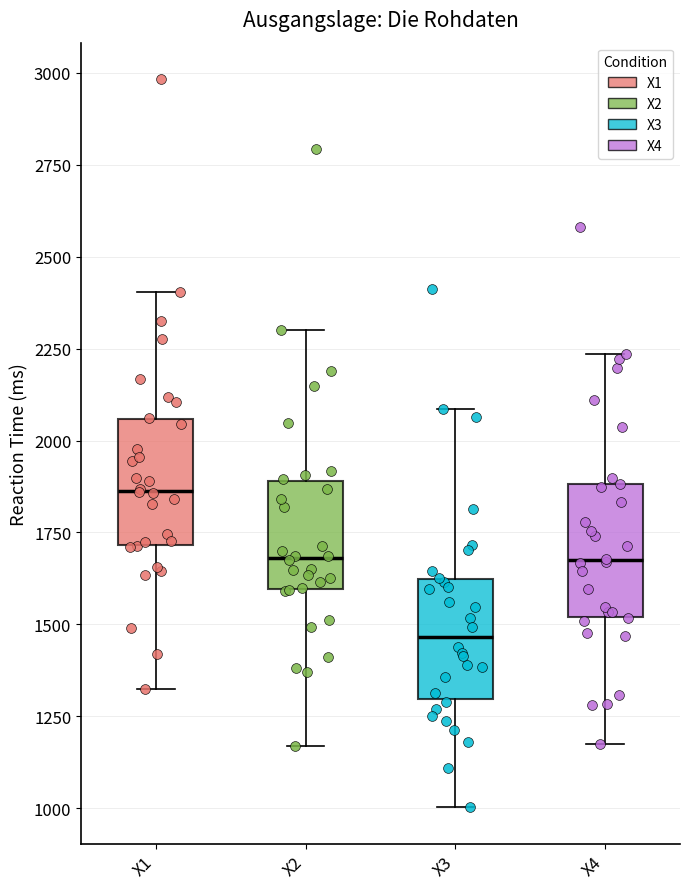

Which box has the highest median line?

X1